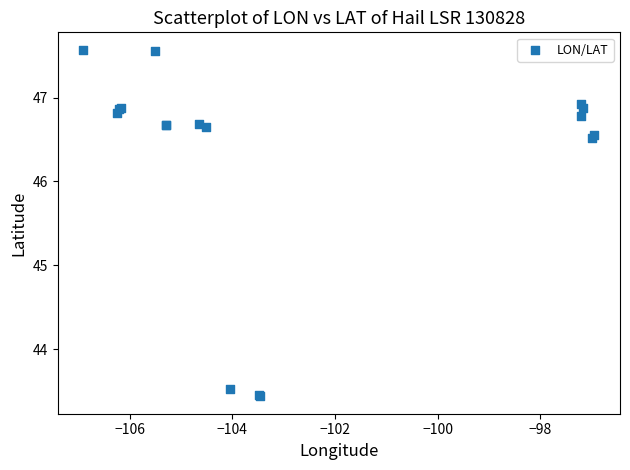

What Y value in the scatter plot is closest to 45?

43.5